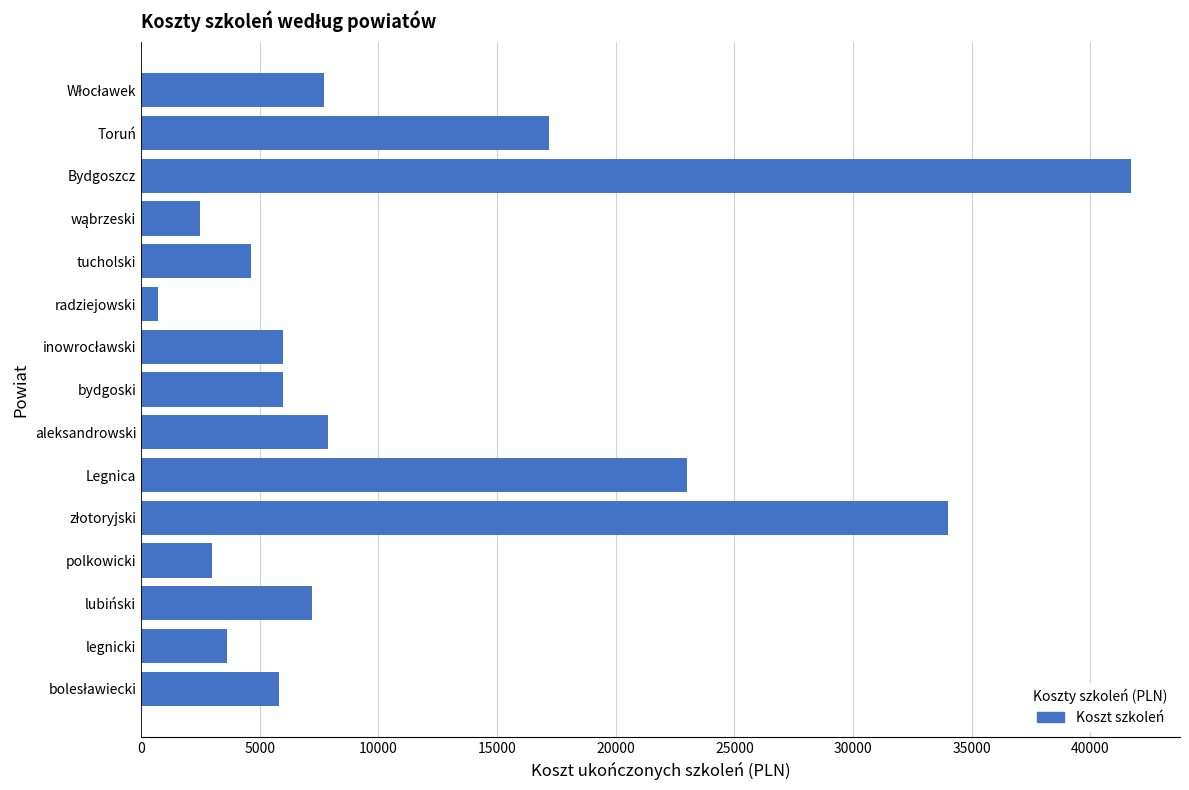

What value does the data have at Bydgoszcz?

41695